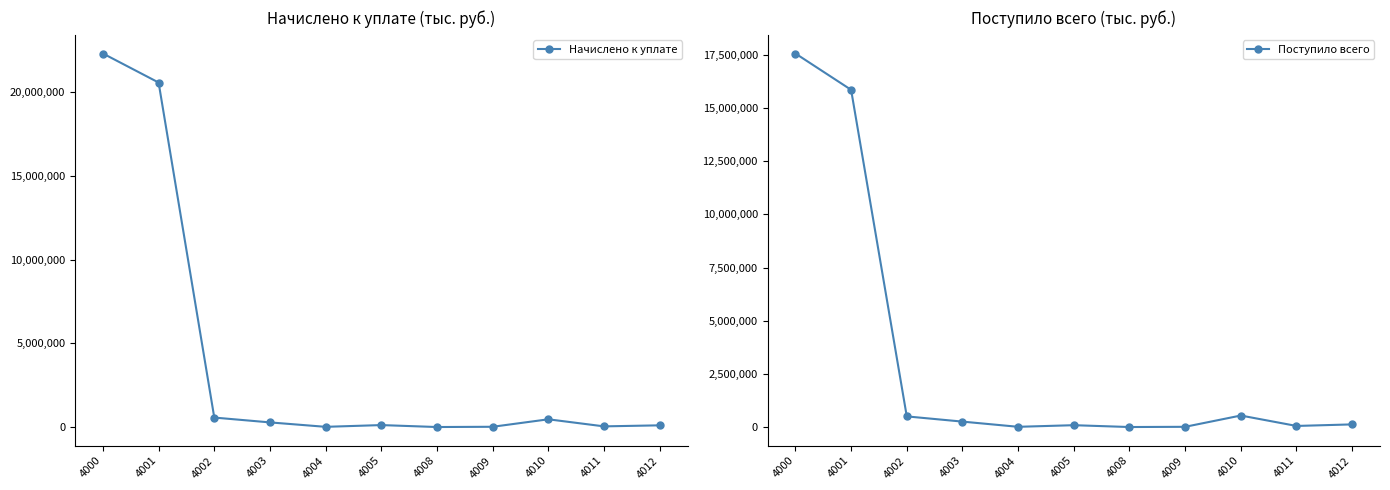

Where is the first local minimum for Поступило всего?

4004